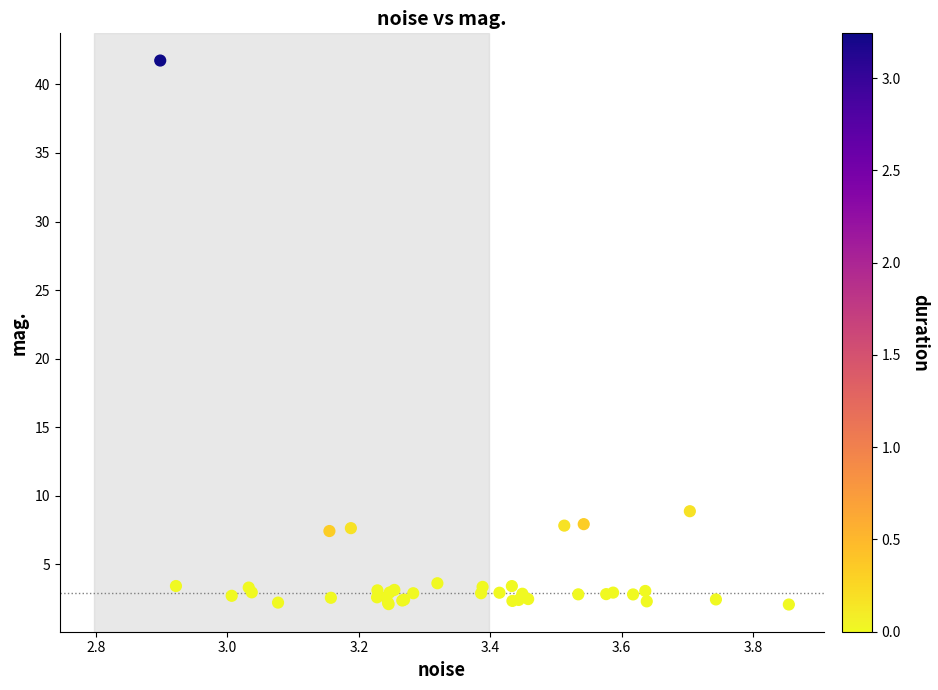

What Y value in the scatter plot is closest to 21?

8.9